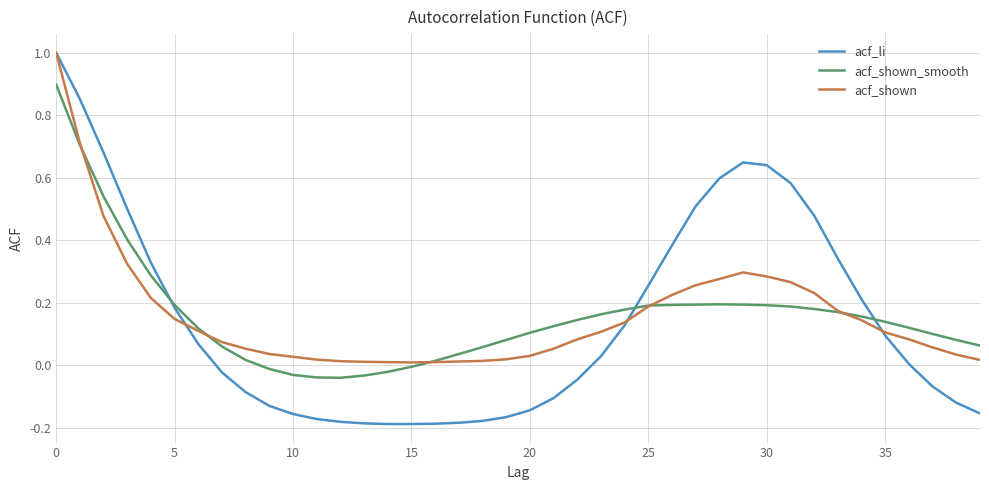

What is the difference between the maximum and minimum values in the acf_li series?

1.2